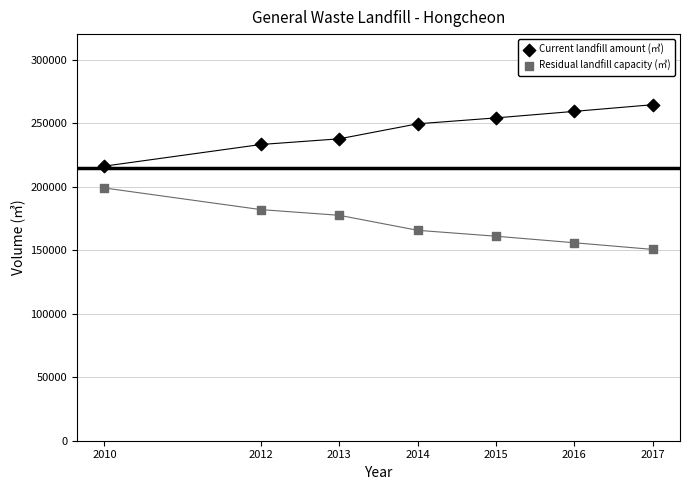

Across all data points, what is the range of X values (max minus min)?

7